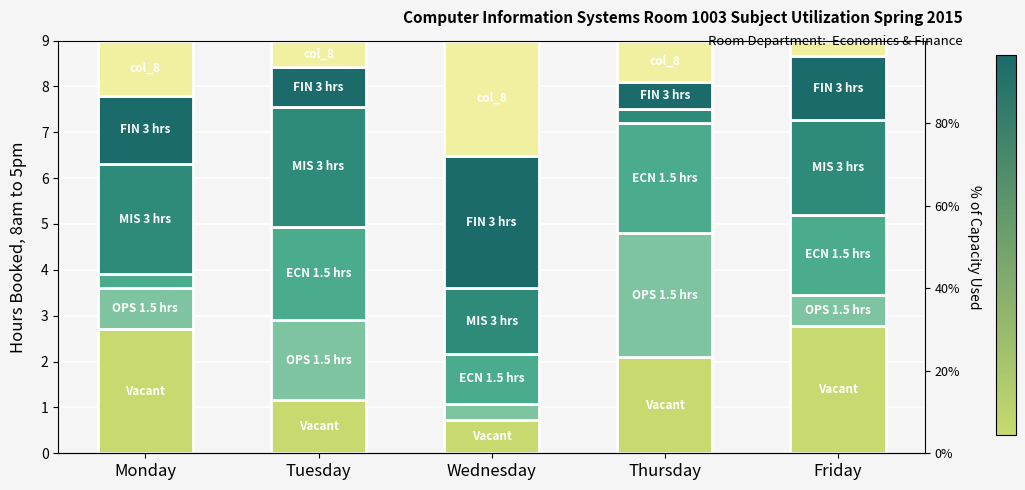

Reading left to right, list all the values displayed in this chart.

col_2: 2.7	1.2	0.7	2.1	2.8
col_3: 0.9	1.7	0.4	2.7	0.7
col_4: 0.3	2.0	1.1	2.4	1.7
col_6: 2.4	2.6	1.4	0.3	2.1
col_7: 1.5	0.9	2.9	0.6	1.4
col_8: 1.2	0.6	2.5	0.9	0.3